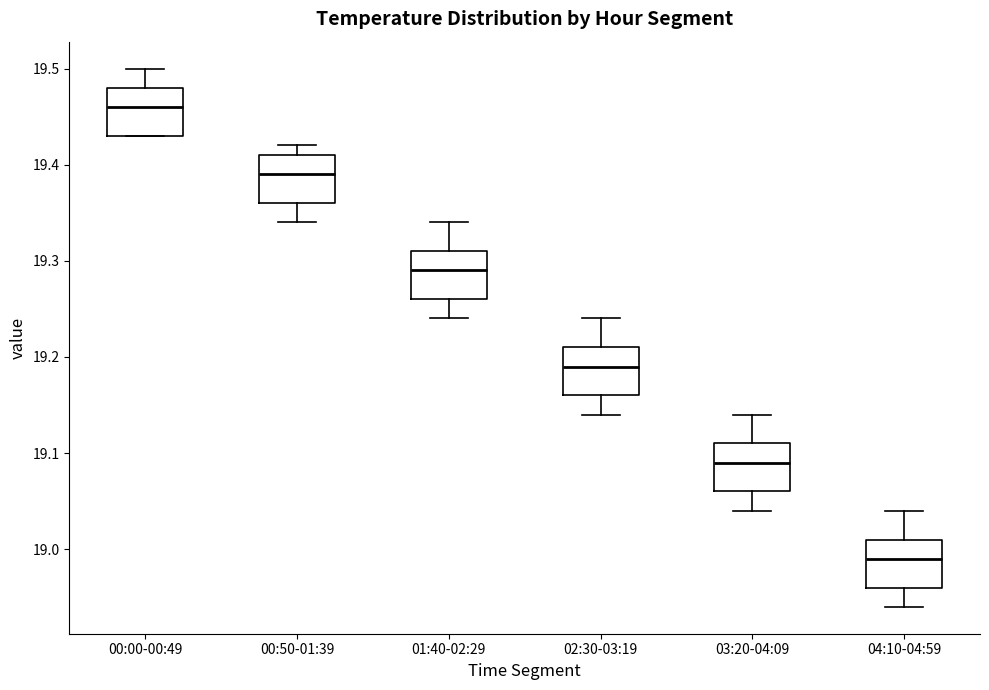

Which box's median line is the highest?

00:00-00:49